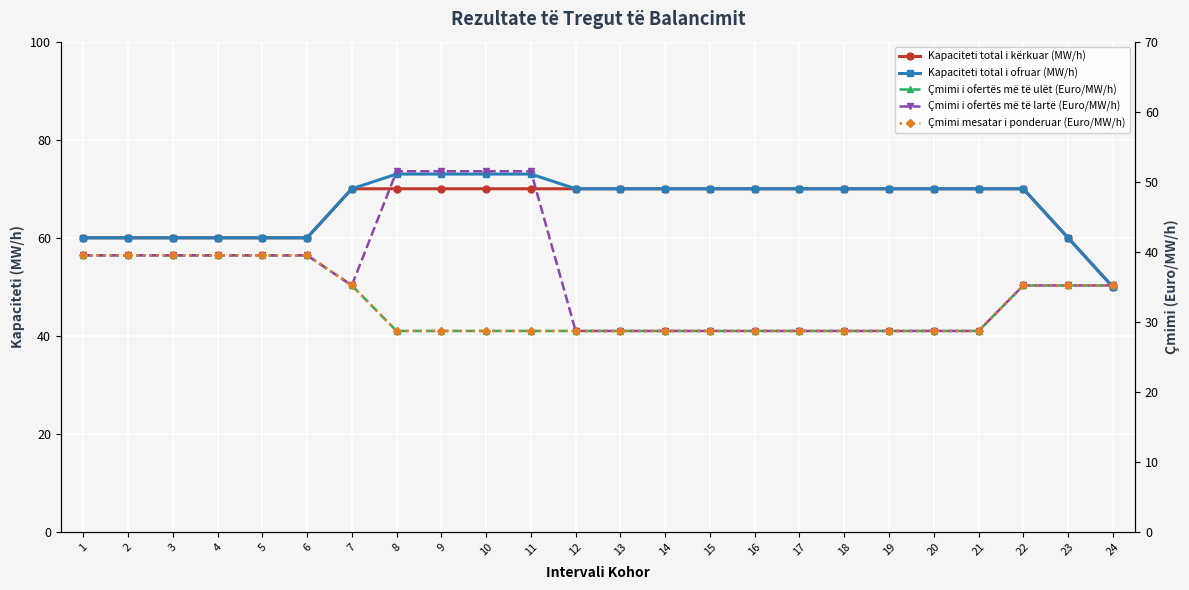

At which label does Çmimi i ofertës më të lartë (Euro/MW/h) first exceed 35?

1